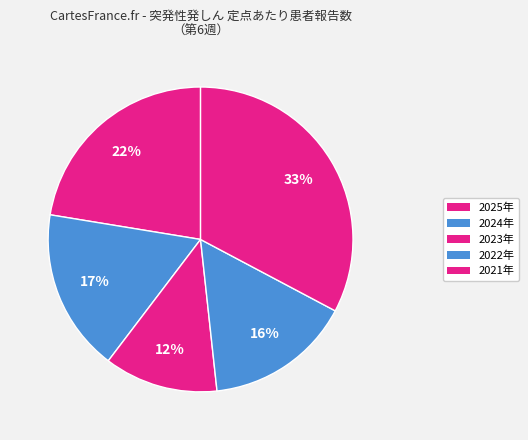

To the nearest percent, what percentage of the pie is 2022年?

16%